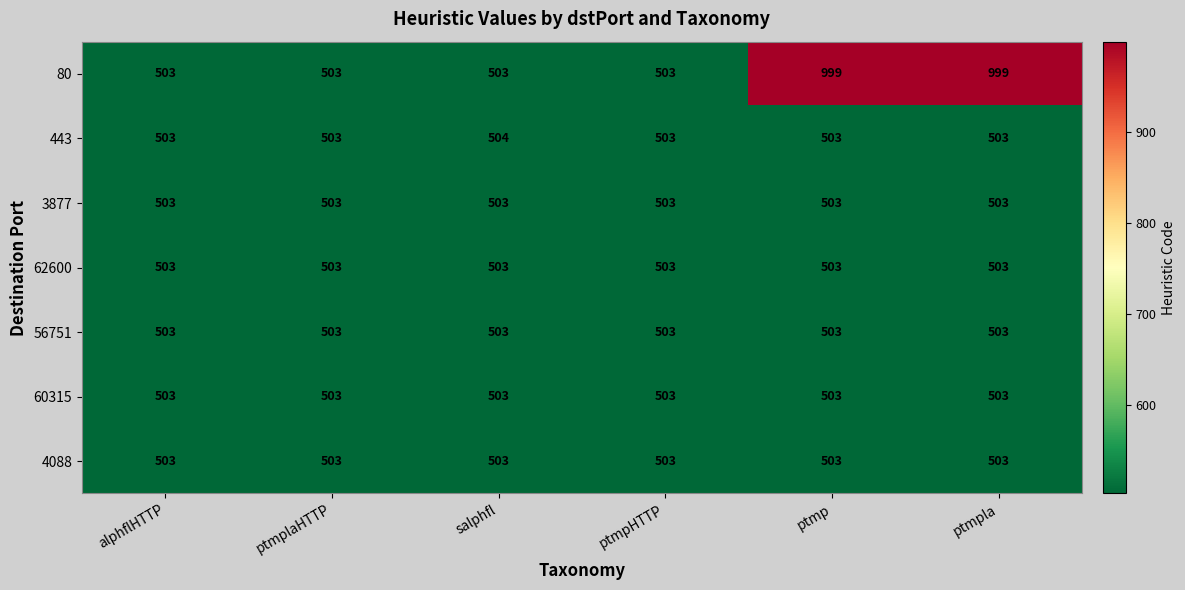

Which series has the largest total across all categories?

80